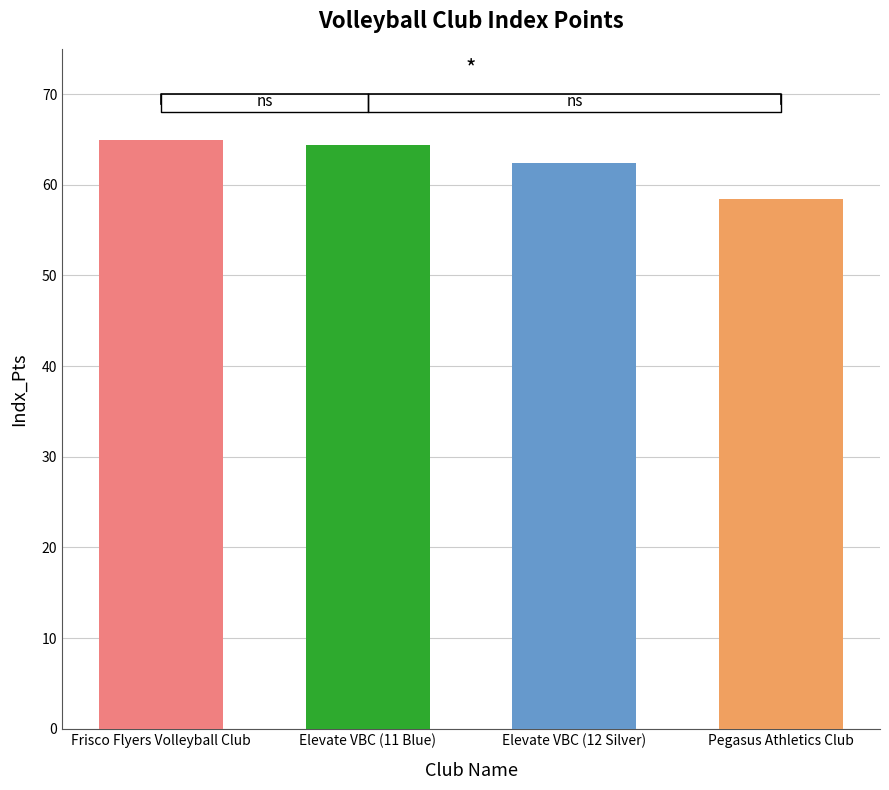

What is the average value?

62.6